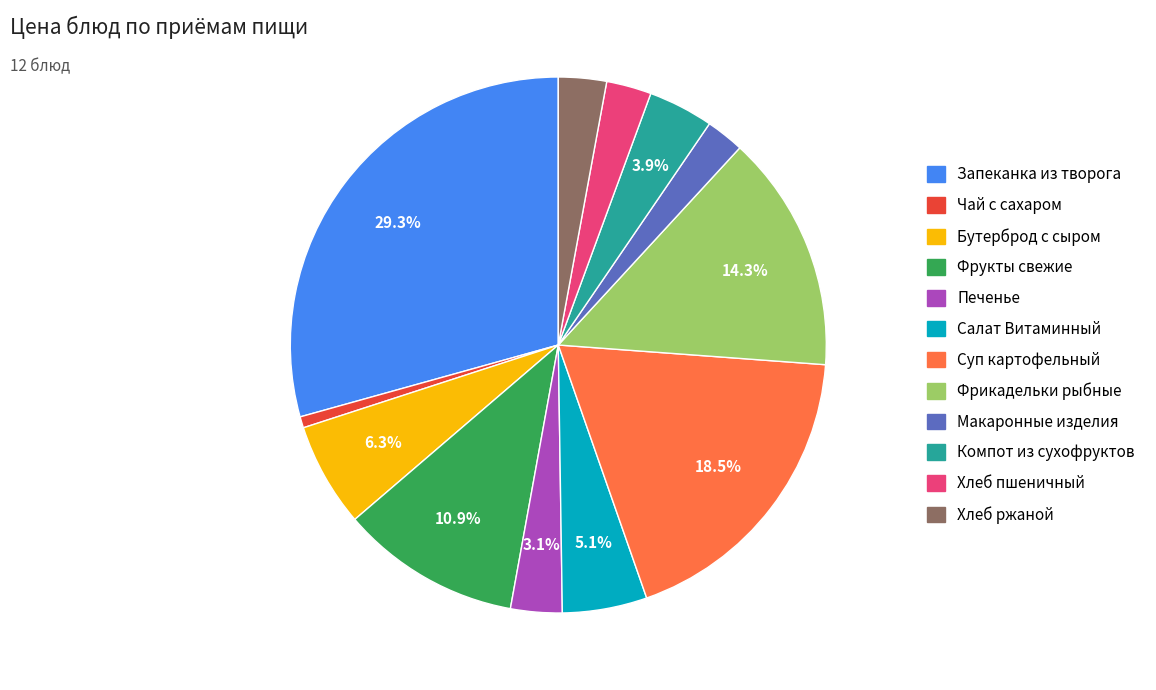

Is there a majority slice in this chart?

No